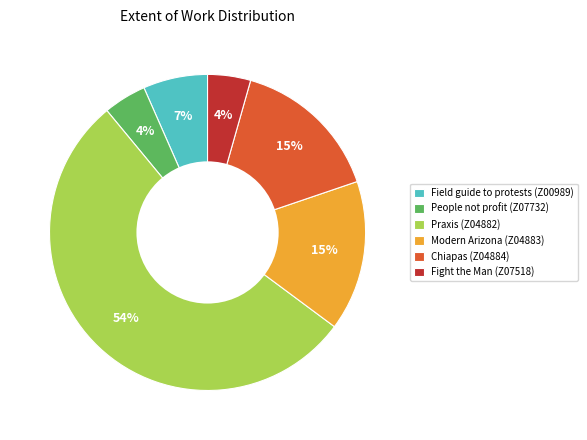

Which category has the biggest portion of the pie?

Praxis (Z04882)